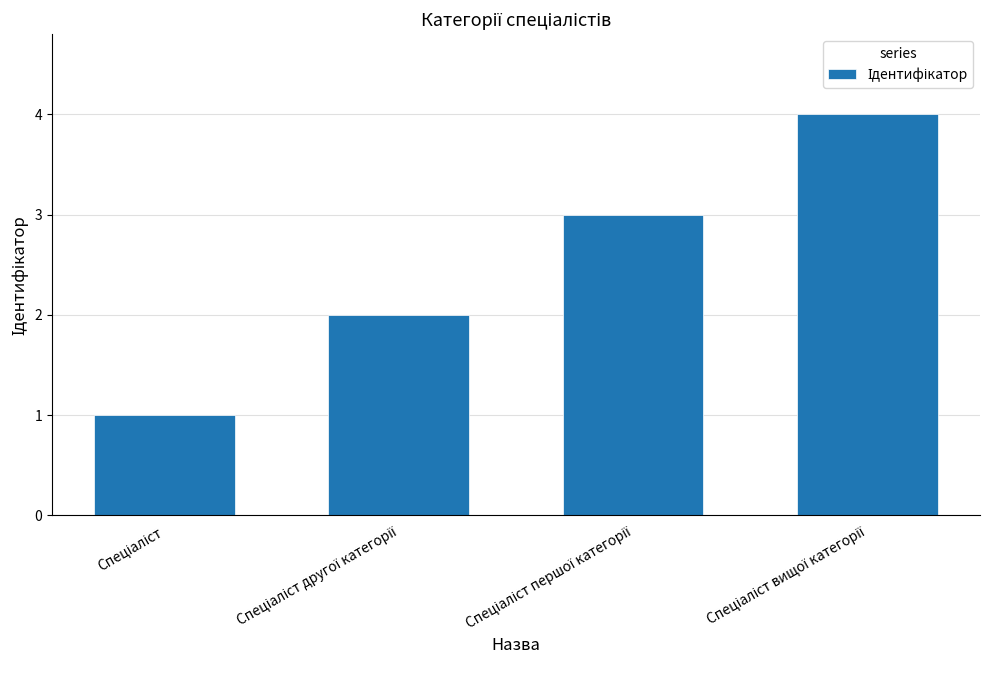

What is the difference between the maximum and minimum values?

3